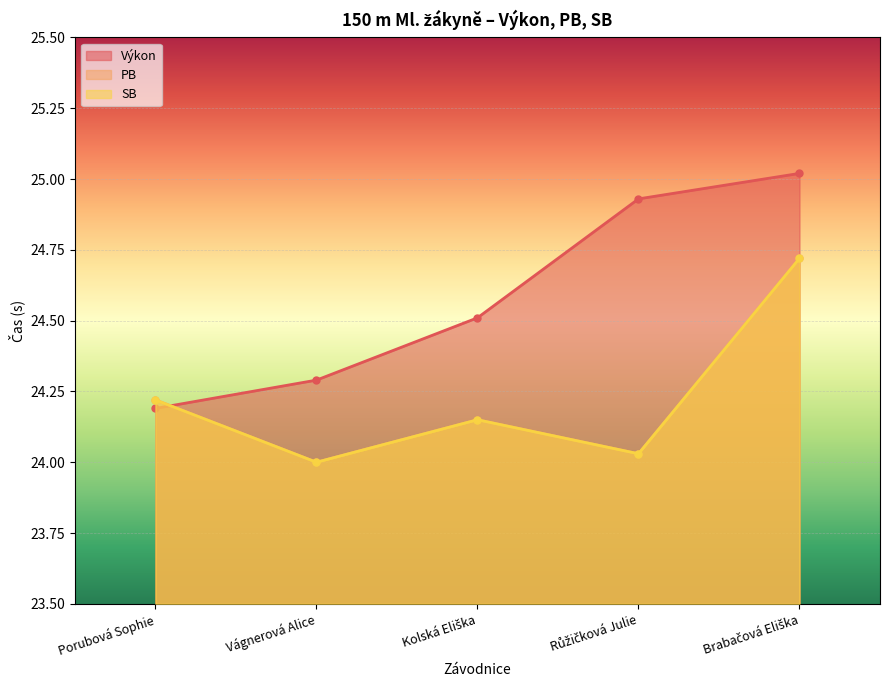

At which category is the sum across all series the highest?

Brabačová Eliška